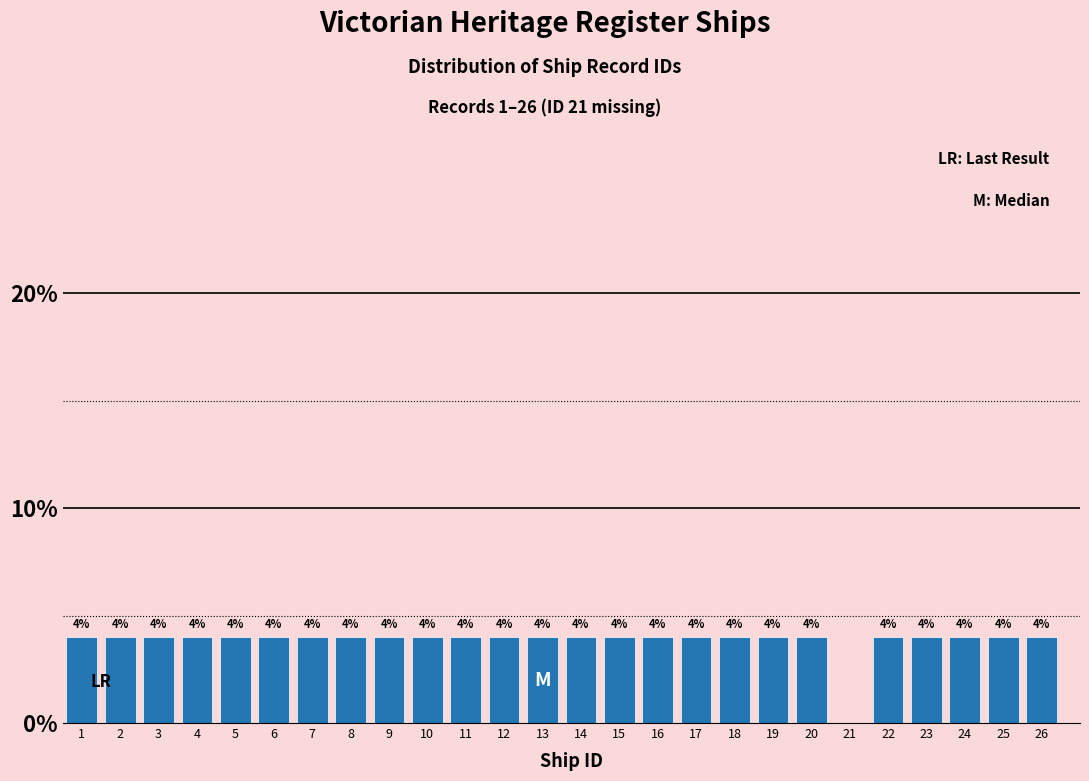

Reading left to right, extract all data points from this chart.

1=4	2=4	3=4	4=4	5=4	6=4	7=4	8=4	9=4	10=4	11=4	12=4	13=4	14=4	15=4	16=4	17=4	18=4	19=4	20=4	21=0	22=4	23=4	24=4	25=4	26=4